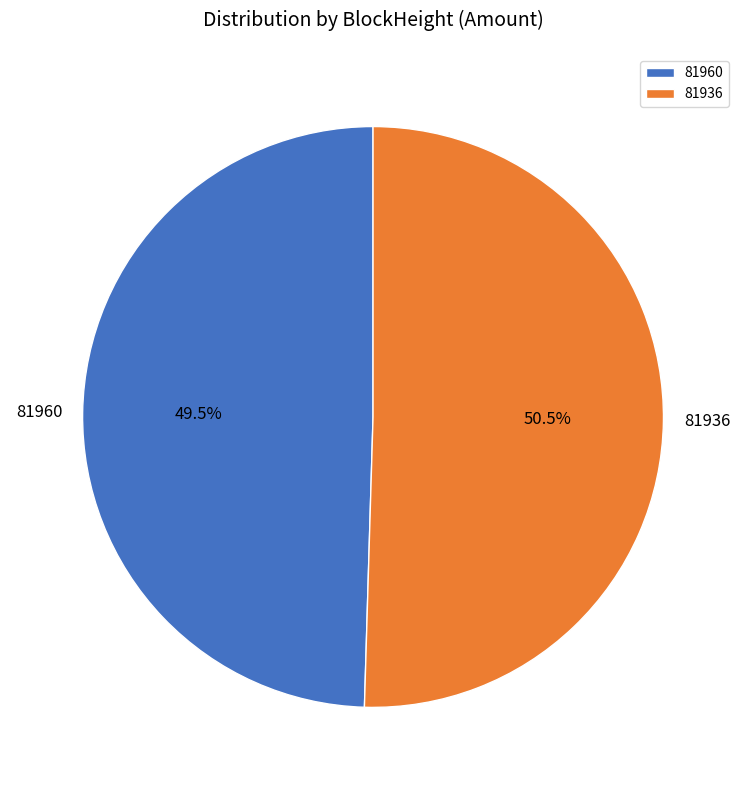

The 81936 slice represents 99% of the pie. True or false?

False